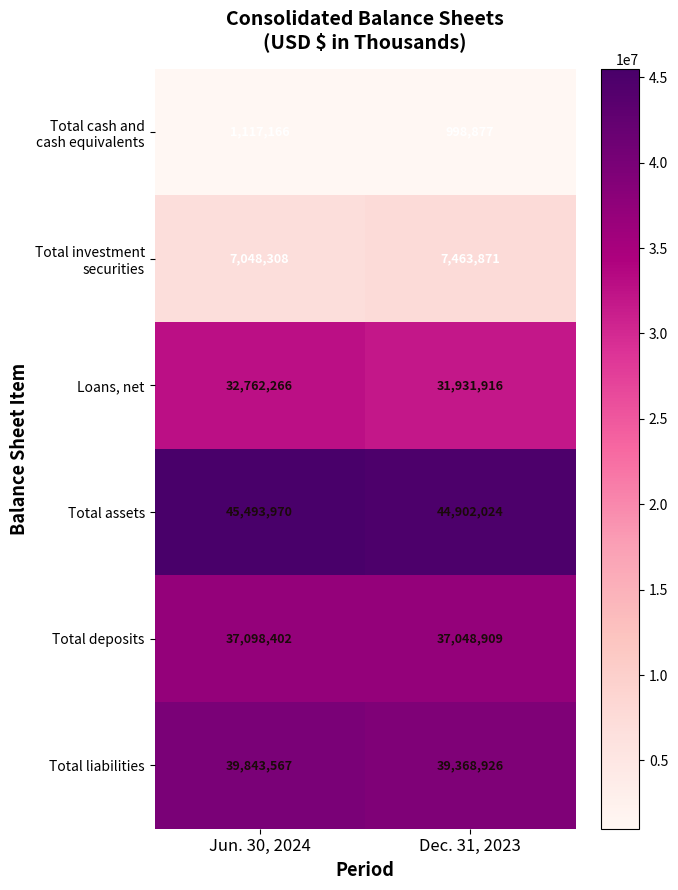

What value does the Total assets series have at Dec. 31, 2023?

44902024